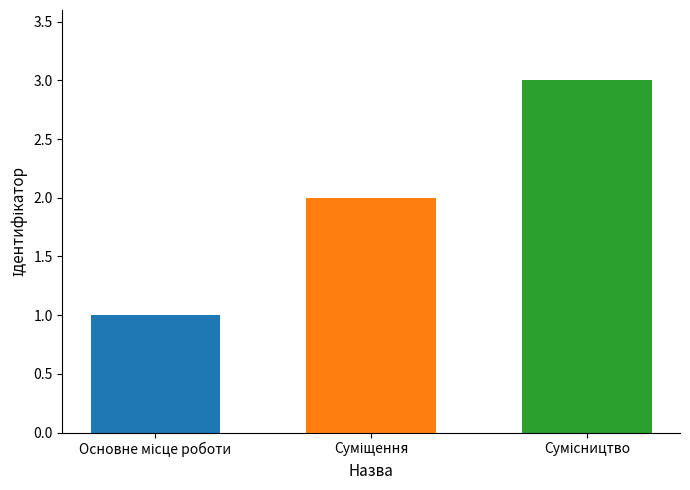

What is the greatest value displayed?

3